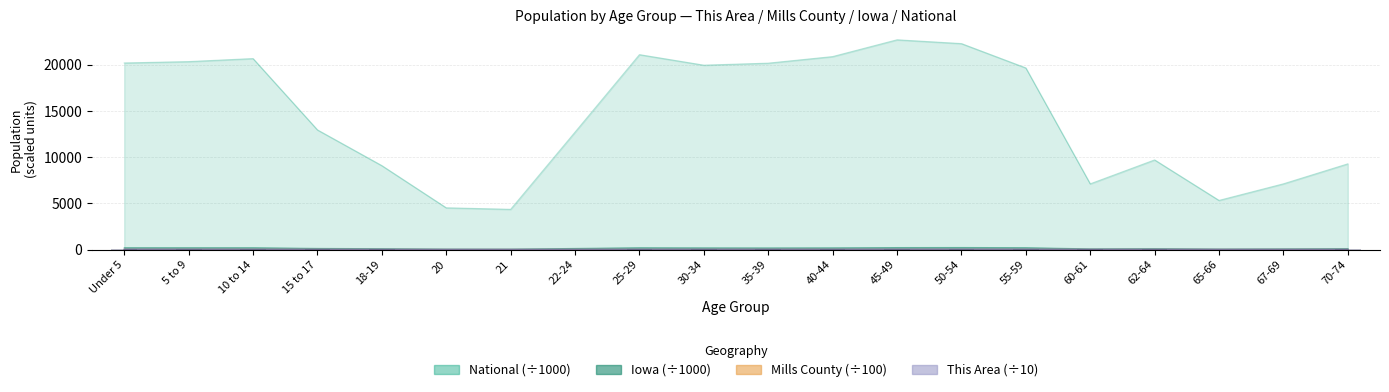

True or false: Iowa has a value of 216.5 at 45-49.

True